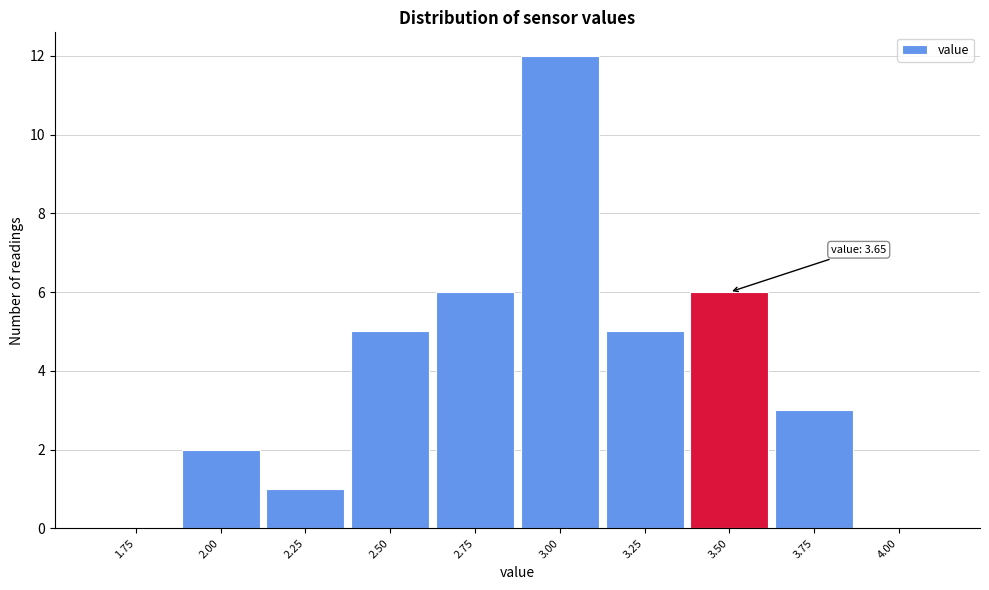

Reading left to right, list all the values displayed in this chart.

1.75=0	2.00=2	2.25=1	2.50=5	2.75=6	3.00=12	3.25=5	3.50=6	3.75=3	4.00=0